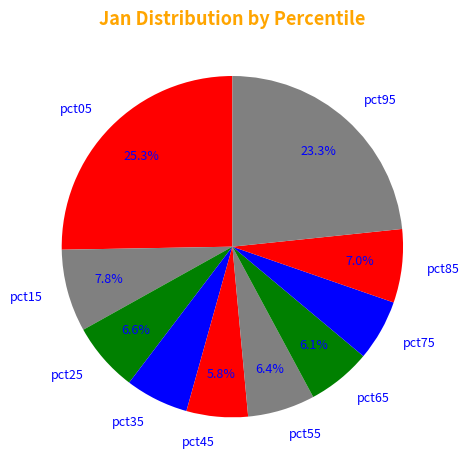

To the nearest percent, what is the average slice percentage?

10%